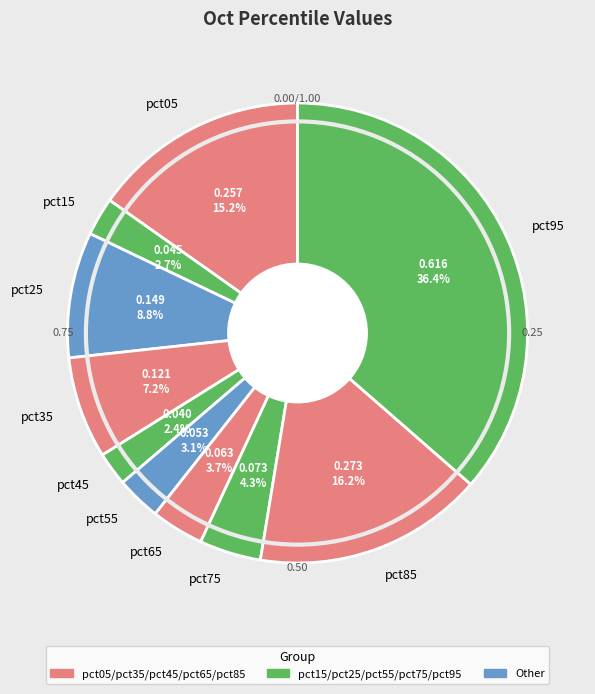

Is the sum of pct05 and pct35 greater than half?

No